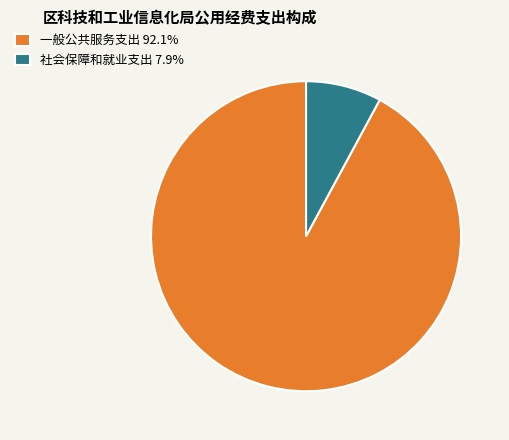

Does 社会保障和就业支出 7.9% represent more than half of the total?

No